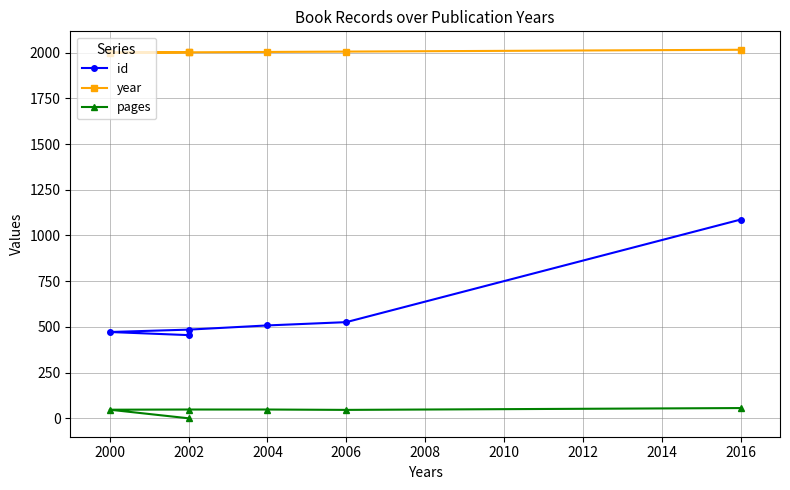

True or false: id has more than 0 interior local peaks.

False